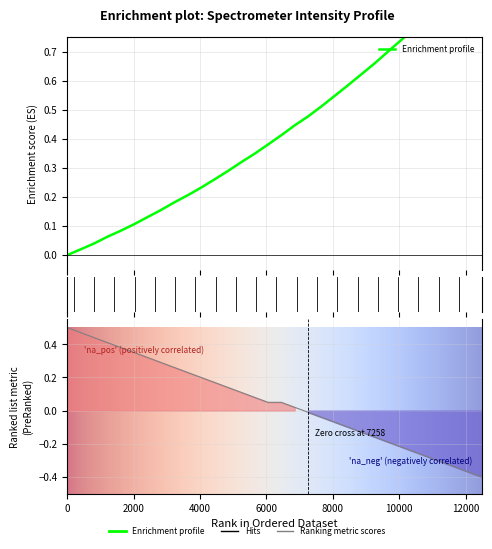

Where is the data nearest to the value 0?

218.0596